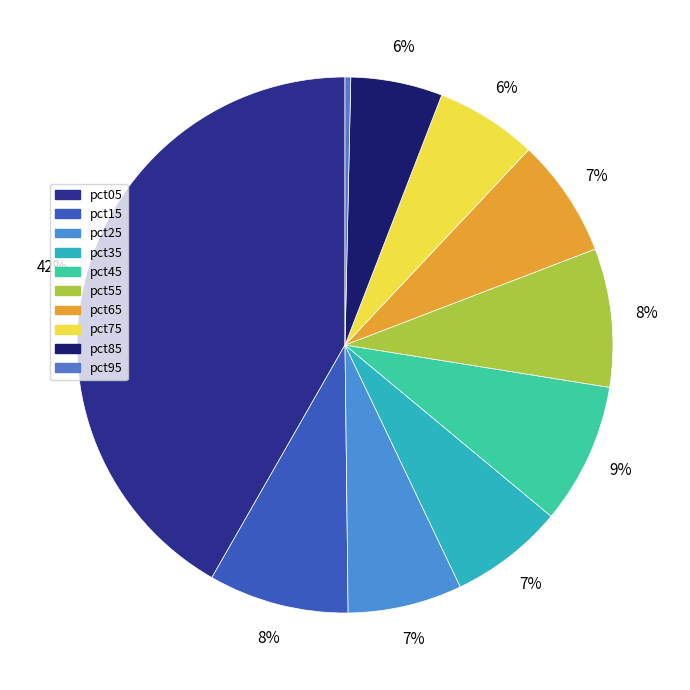

How many segments does this pie chart have?

10